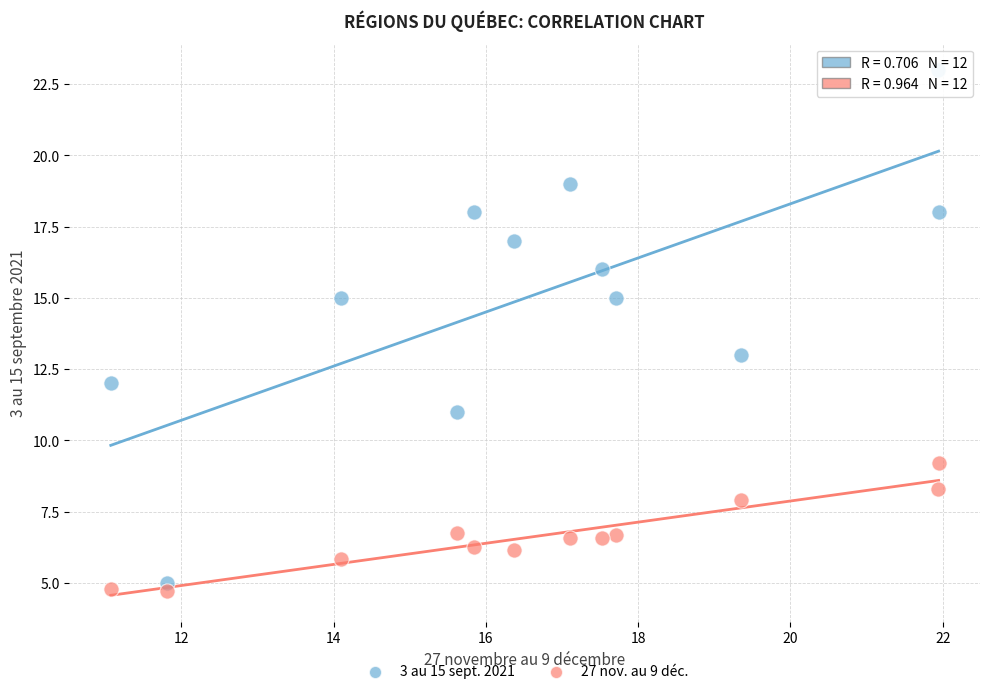

Across all data points, what is the range of X values (max minus min)?

10.9